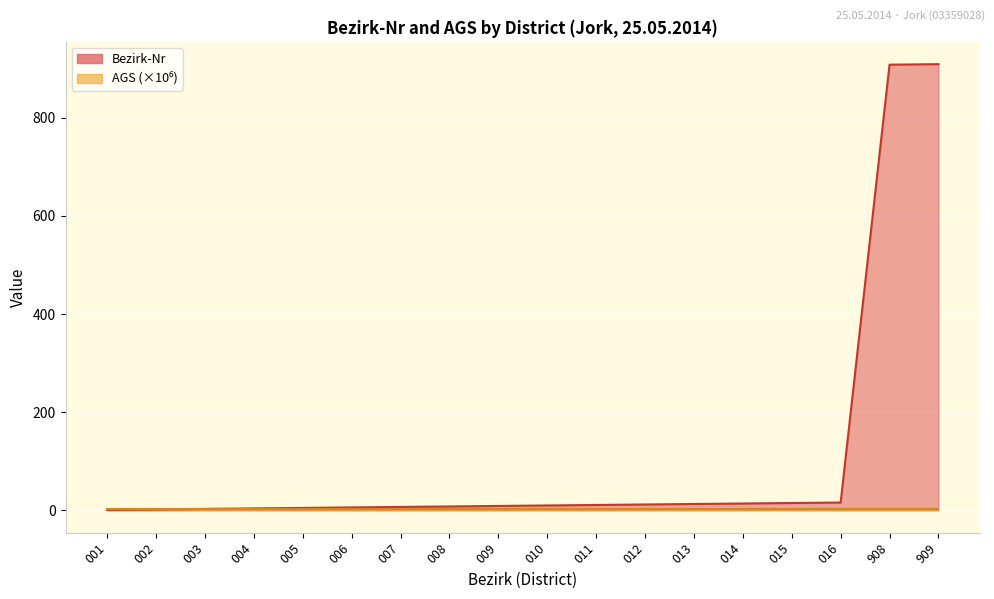

Reading right to left, list all the values displayed in this chart.

909=909	908=908	016=16	015=15	014=14	013=13	012=12	011=11	010=10	009=9	008=8	007=7	006=6	005=5	004=4	003=3	002=2	001=1